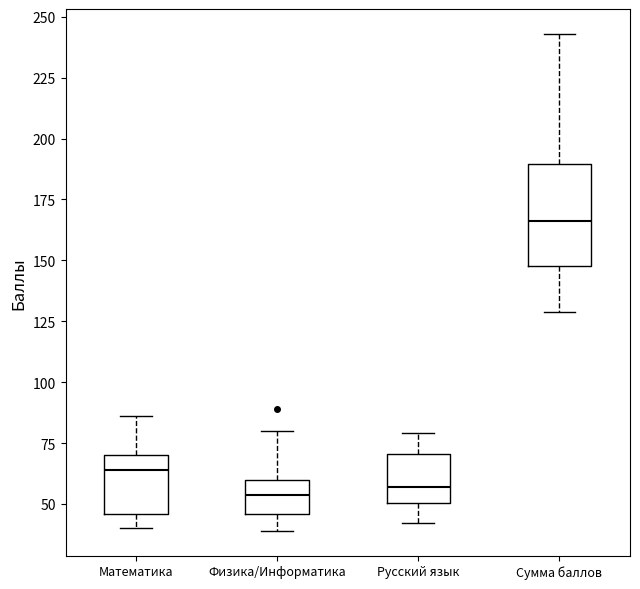

Comparing the boxes themselves (not the whiskers), which one is the tallest?

Сумма баллов